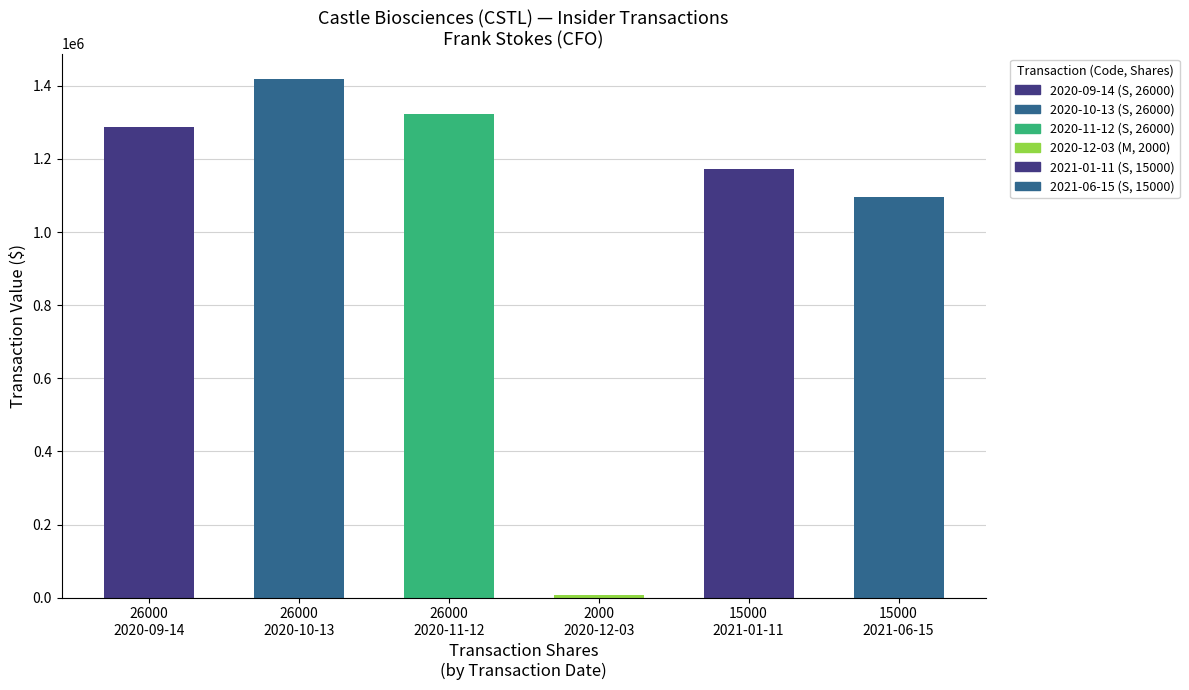

What is the sum of all values?

6301079